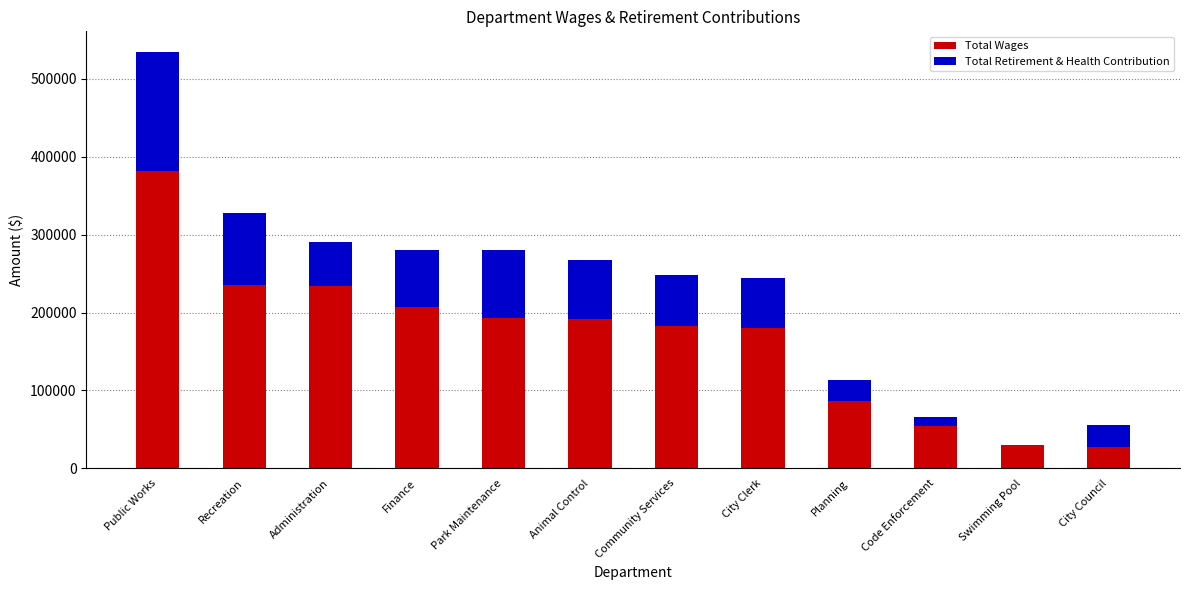

True or false: Total Wages has a value of 234890 at Recreation.

True